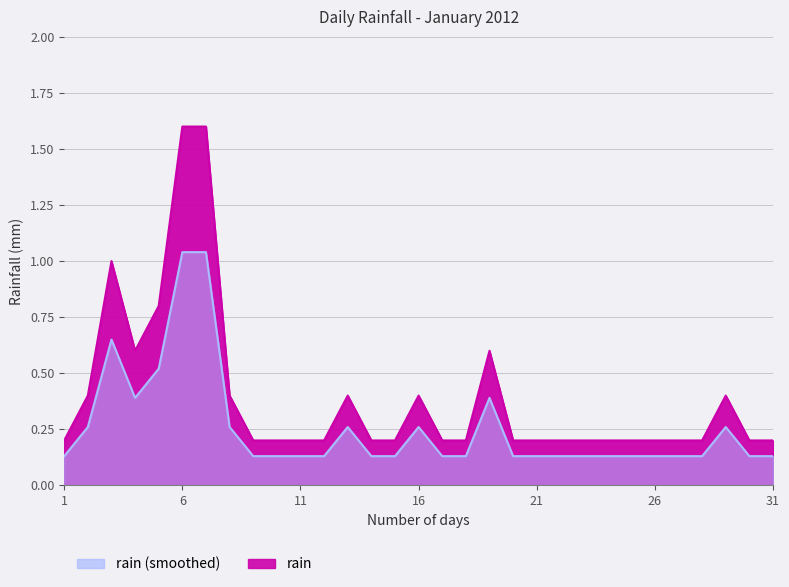

What is the difference between the maximum and minimum values?

0.9